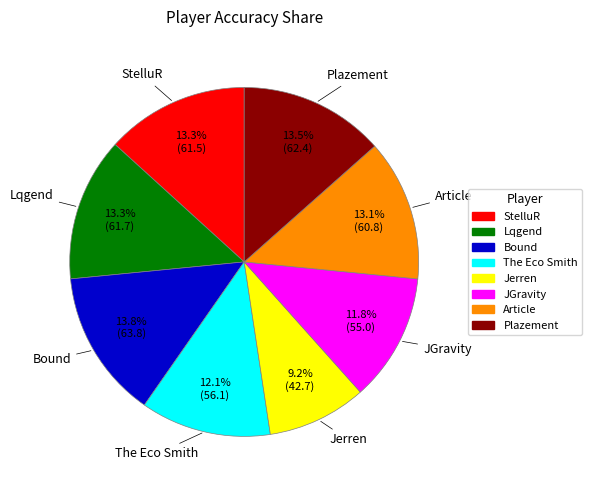

Is it true that The Eco Smith is 12% of the pie?

True